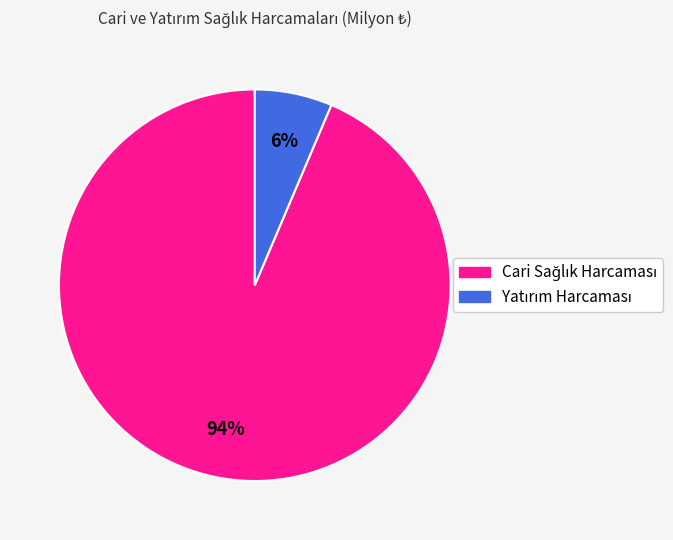

Is there a majority slice in this chart?

Yes